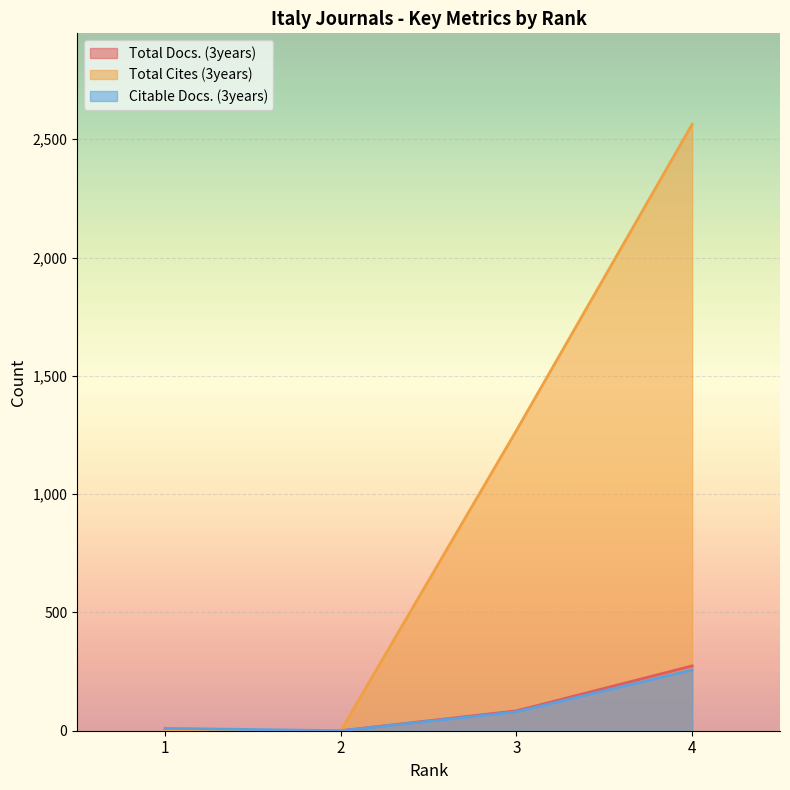

What are all the series names shown in the legend?

Total Docs. (3years), Total Cites (3years), Citable Docs. (3years)